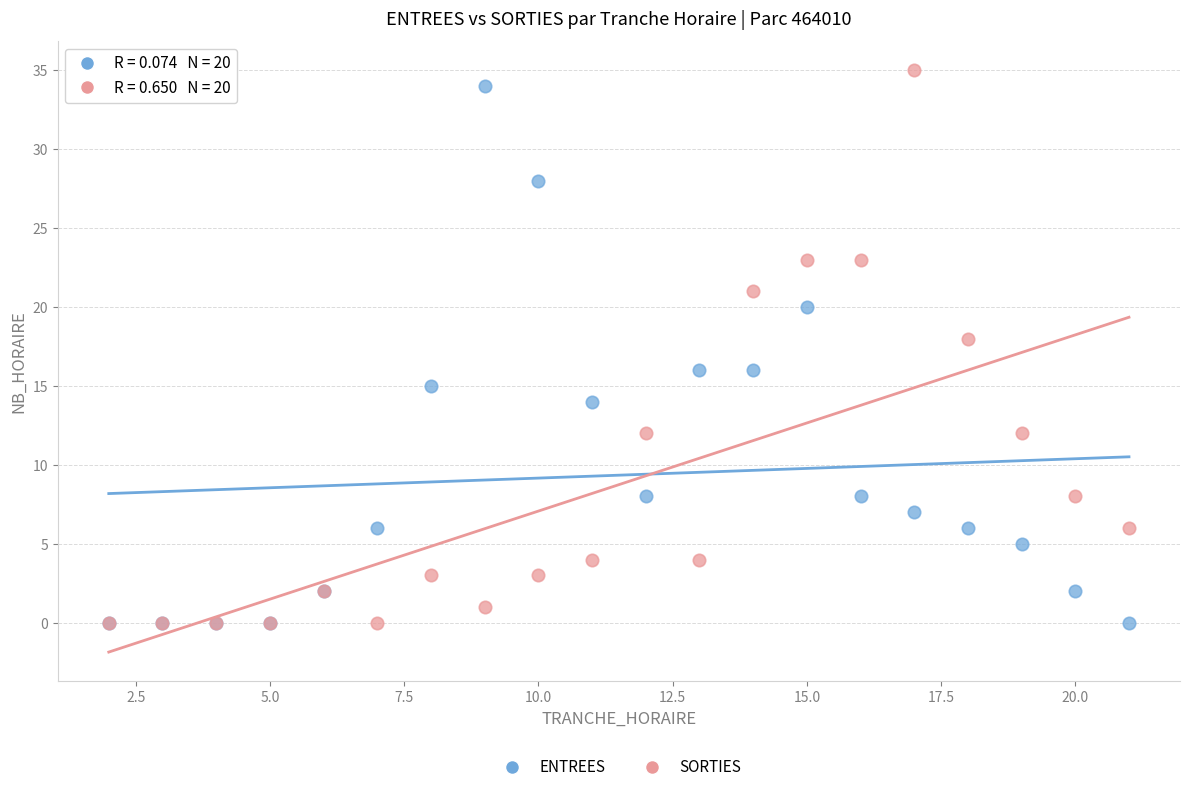

Which series reaches the maximum Y coordinate?

SORTIES